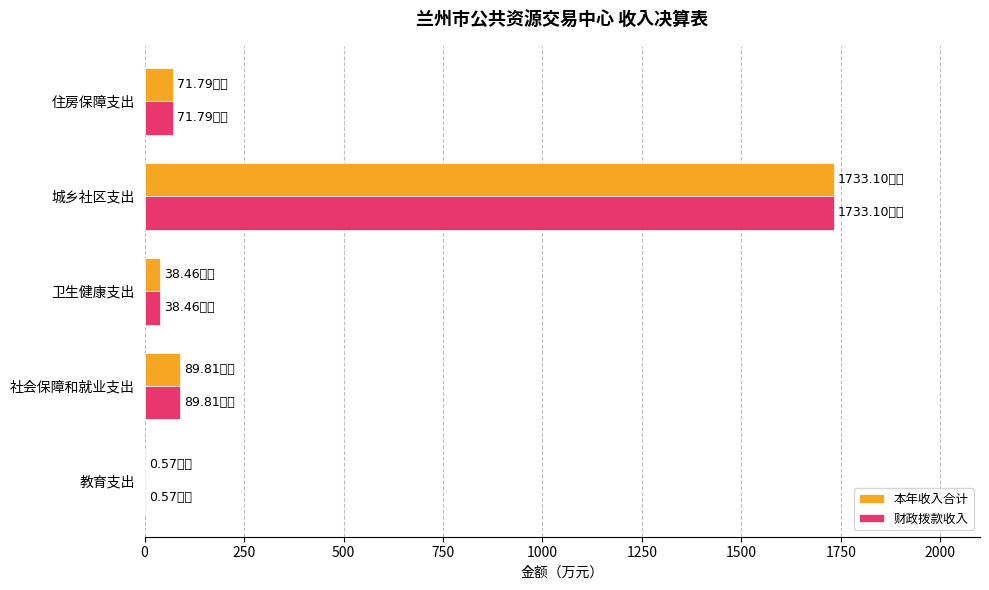

At which category is the sum across all series the highest?

城乡社区支出